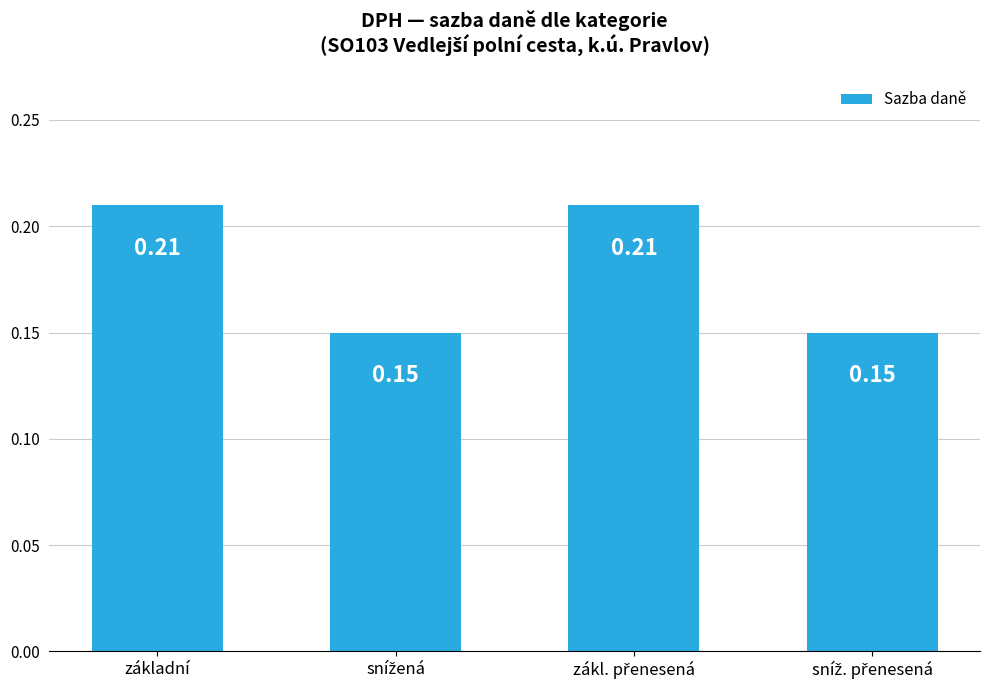

What is the sum of all values?

0.7